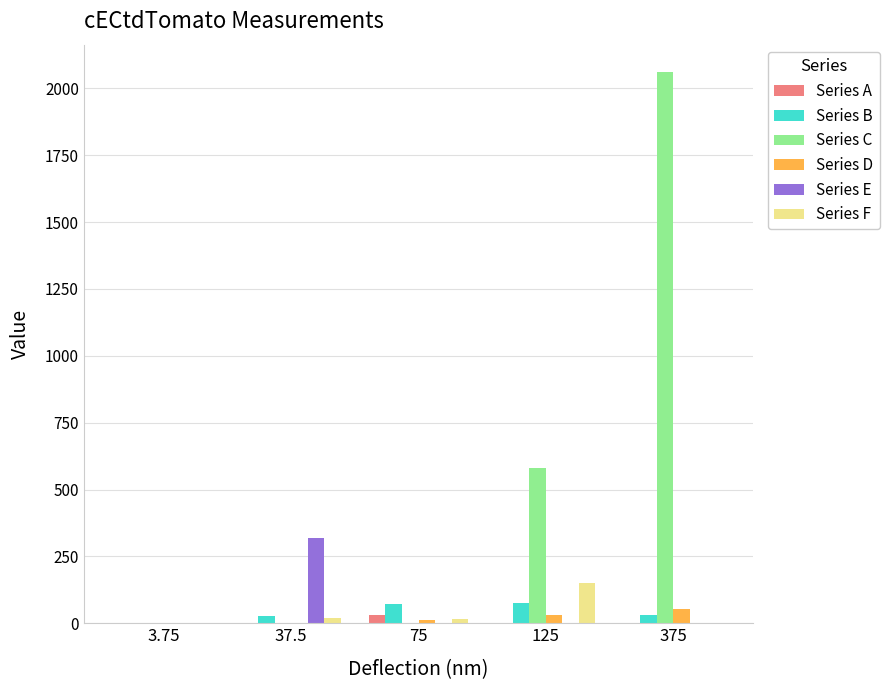

What is the sum of all Series C values?

2640.4